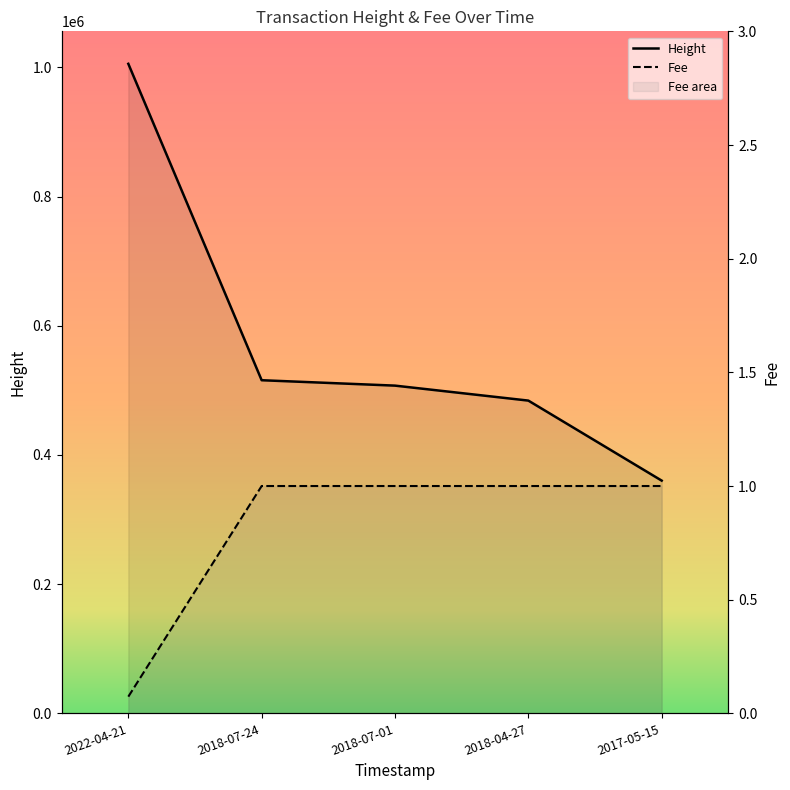

At which category is the sum across all series the highest?

2022-04-21